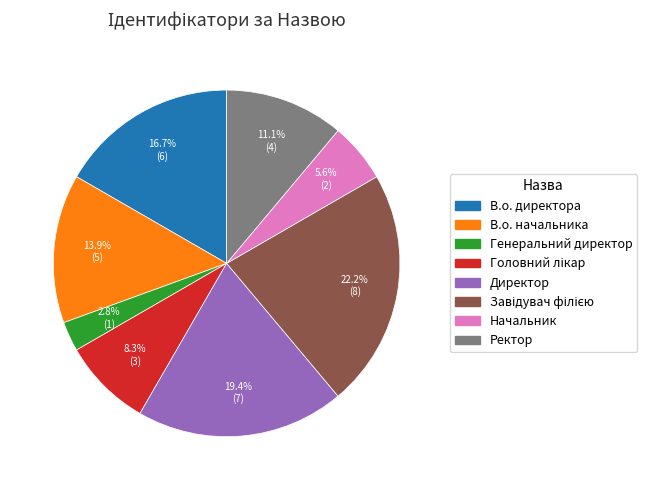

To the nearest percent, what is the average slice percentage?

12%